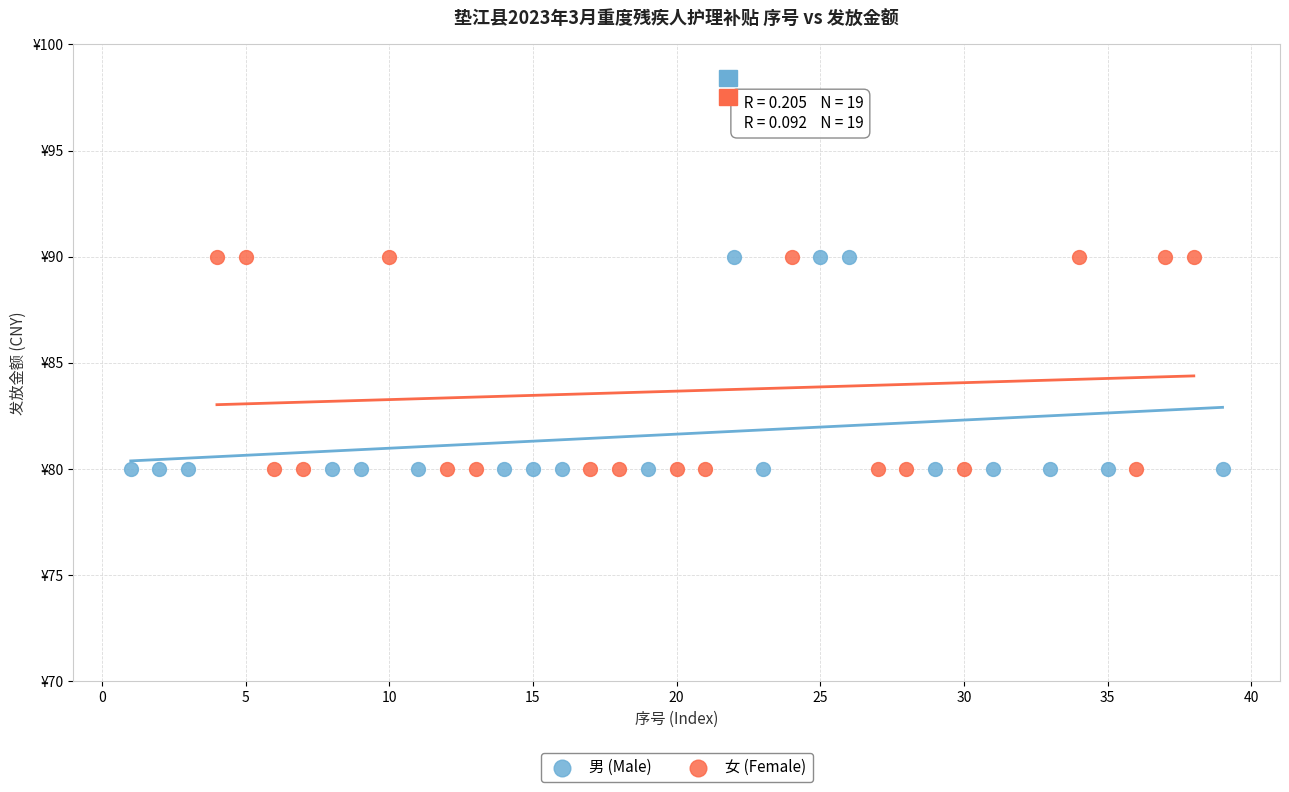

What are all the series names shown in the legend?

男 (Male), 女 (Female)